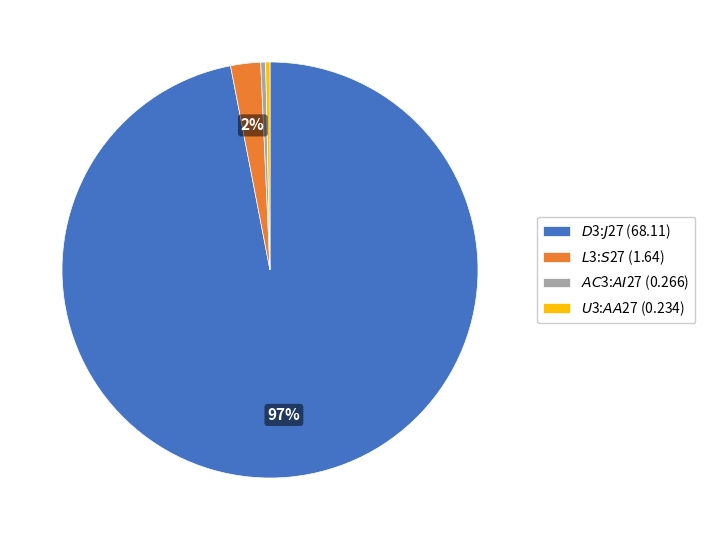

What is the largest slice in the pie chart?

$D$3:$J$27